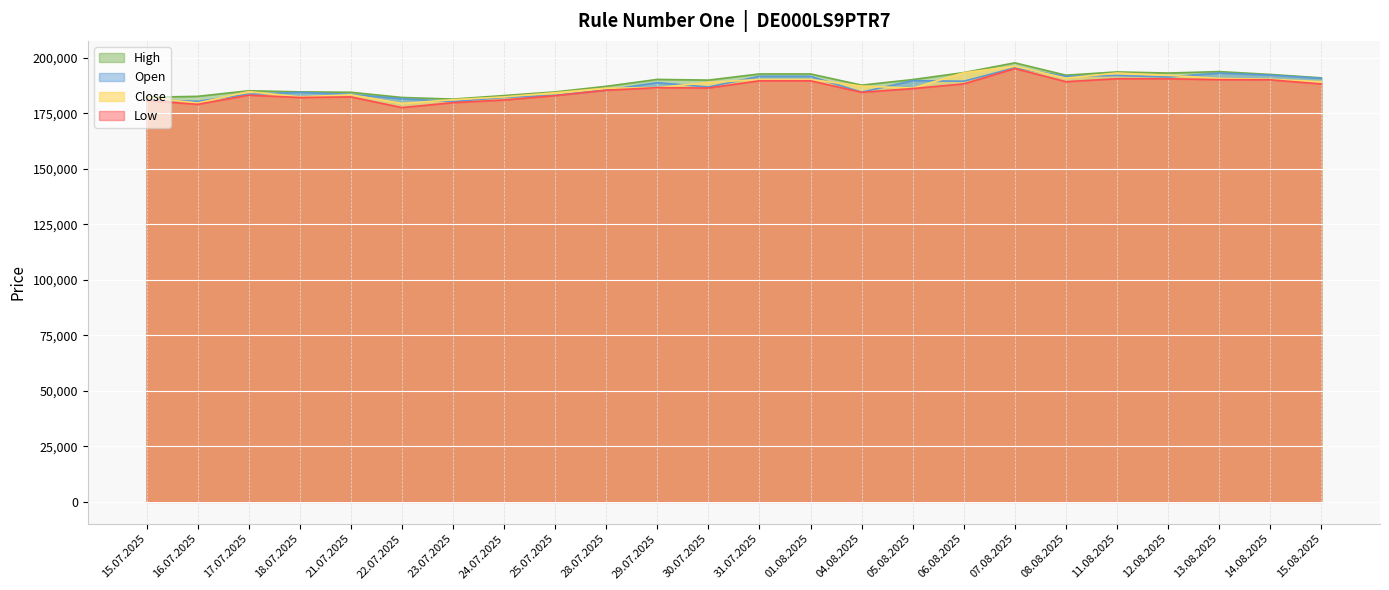

What is the sum of all Close values?

4491303